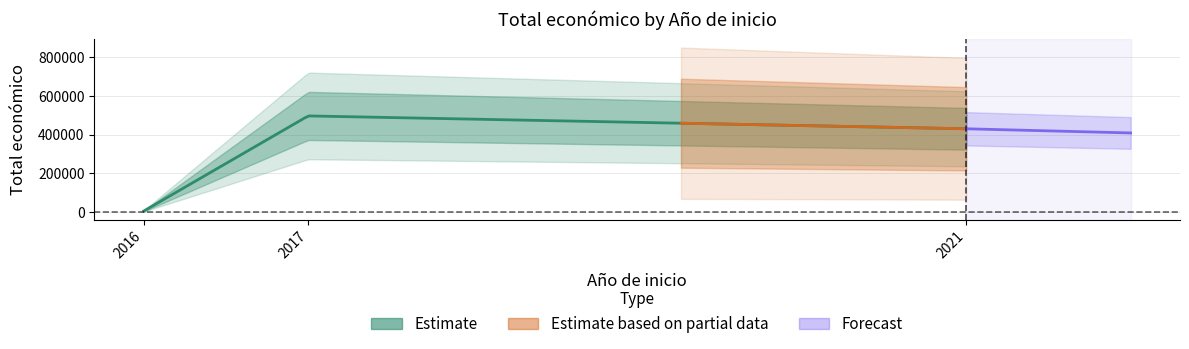

Reading left to right, extract all data points from this chart.

5718	492343	4400	430411